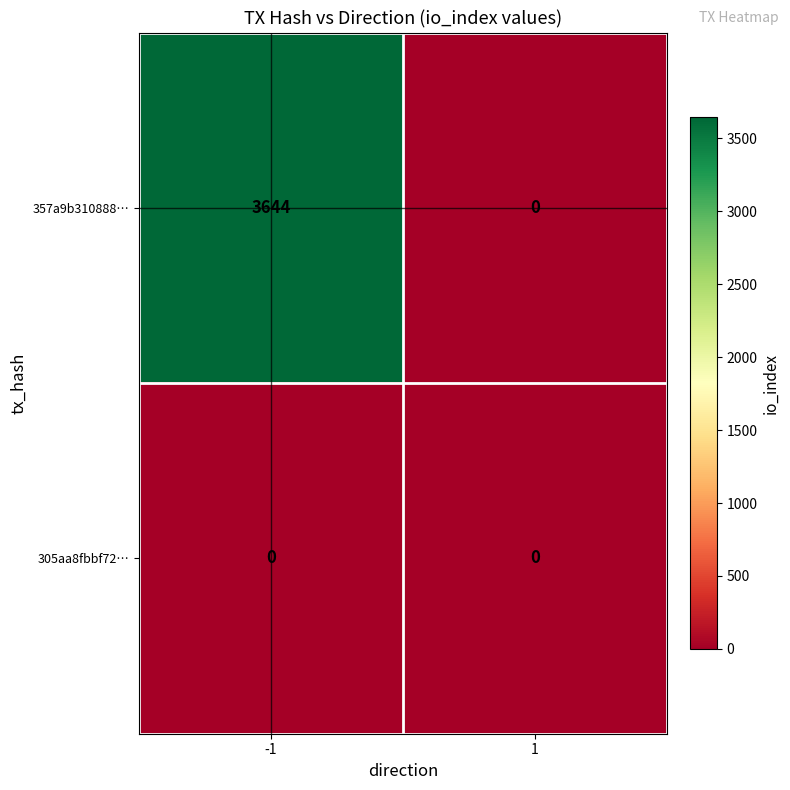

Reading right to left, transcribe all the data shown in this chart.

357a9b310888…: 1=0	-1=3644
305aa8fbbf72…: 1=0	-1=0